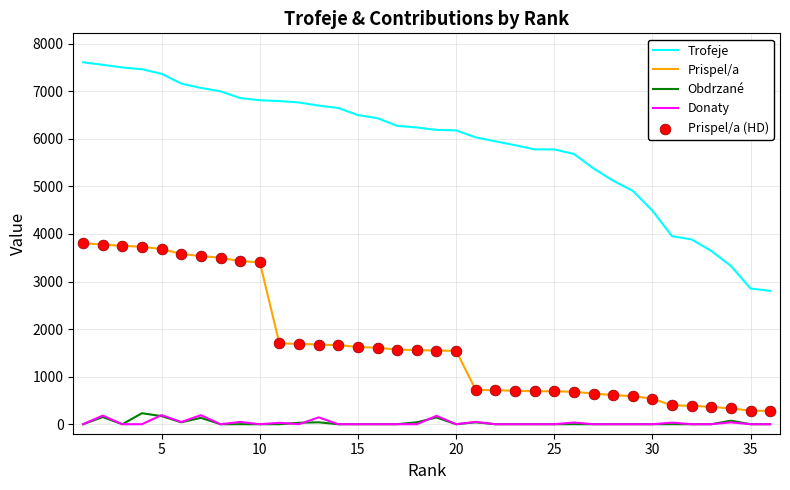

What is the maximum value shown in the chart?

7610